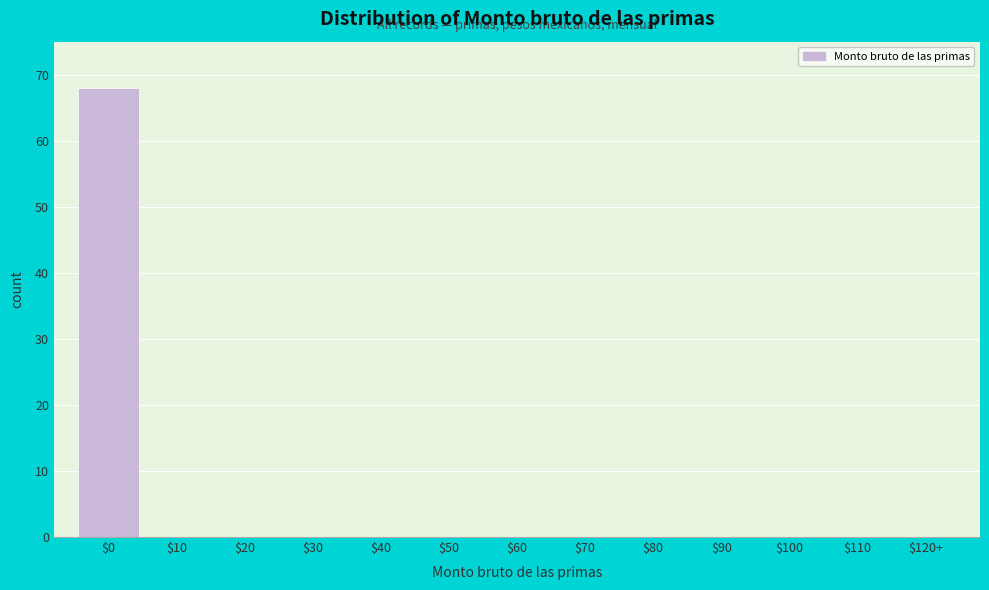

What is the maximum value shown in the chart?

68